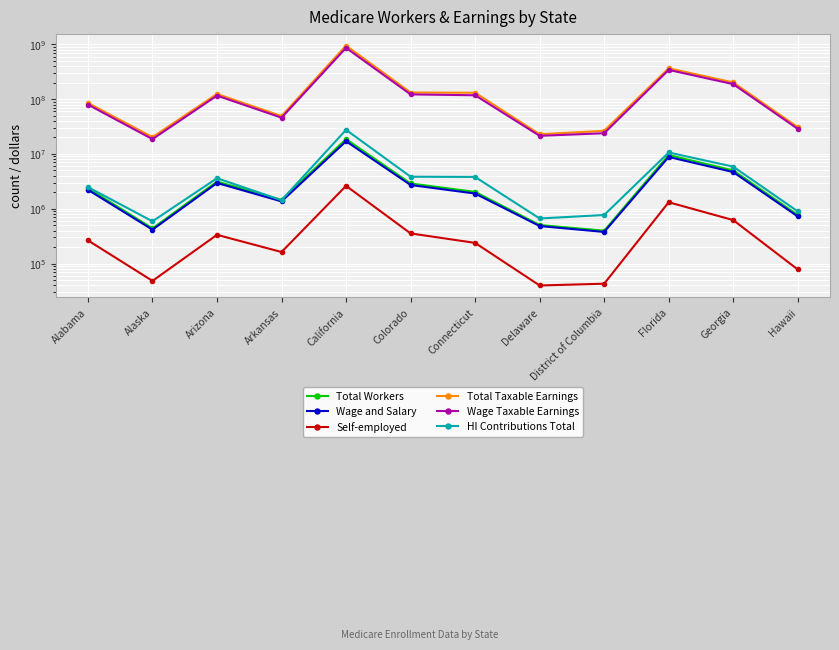

True or false: Wage and Salary and Self-employed cross at least once.

False